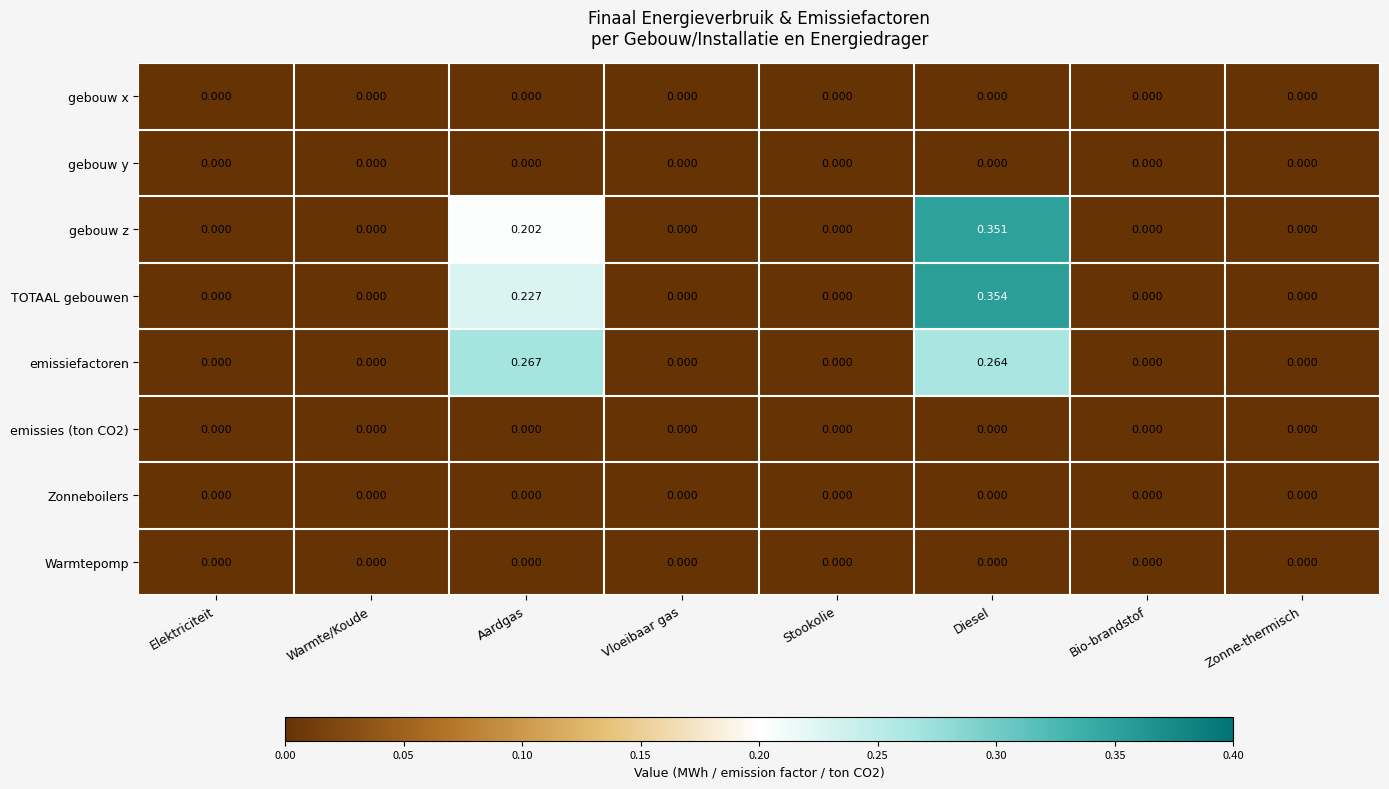

Which series has the largest total across all categories?

TOTAAL gebouwen